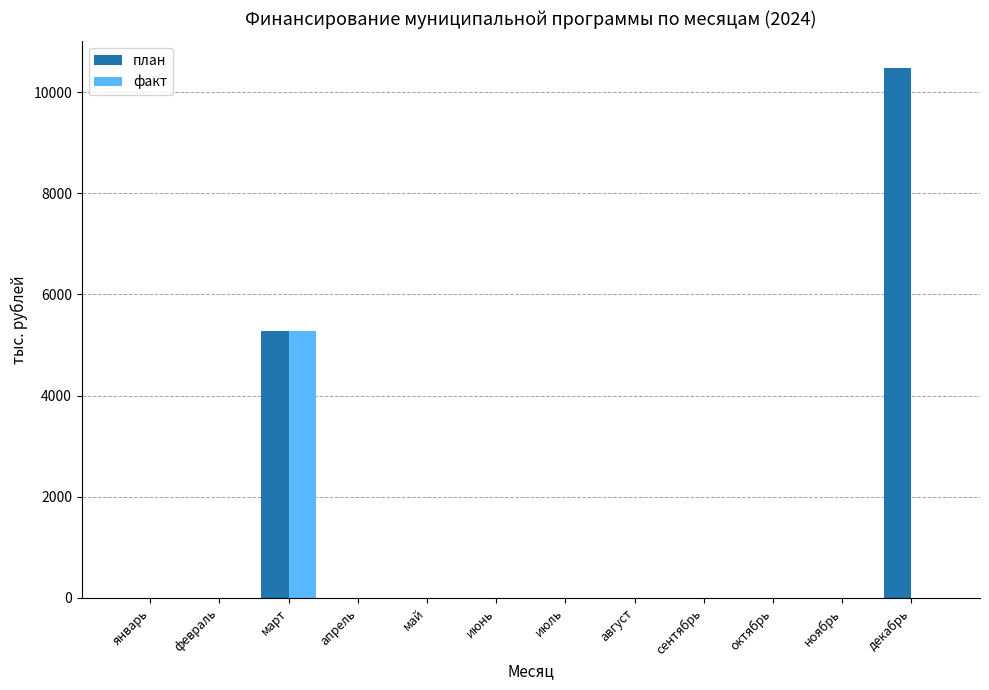

What is the sum of all план values?

15766.6